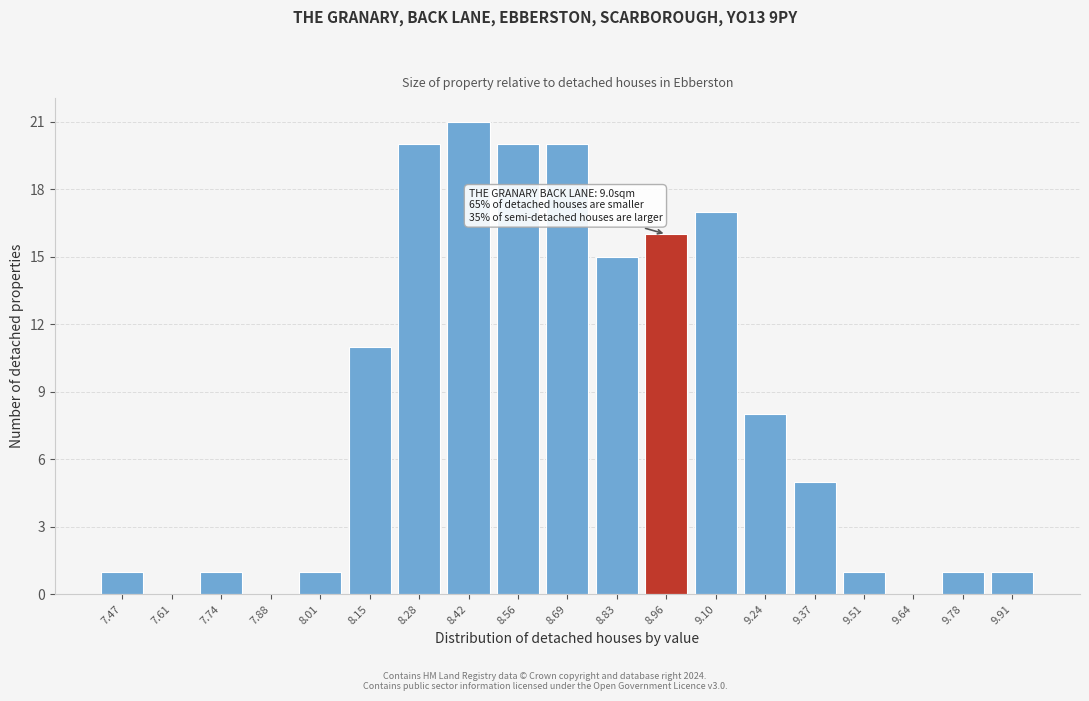

Reading left to right, transcribe all the data shown in this chart.

7.47=1	7.61=0	7.74=1	7.88=0	8.01=1	8.15=11	8.28=20	8.42=21	8.56=20	8.69=20	8.83=15	8.96=16	9.10=17	9.24=8	9.37=5	9.51=1	9.64=0	9.78=1	9.91=1